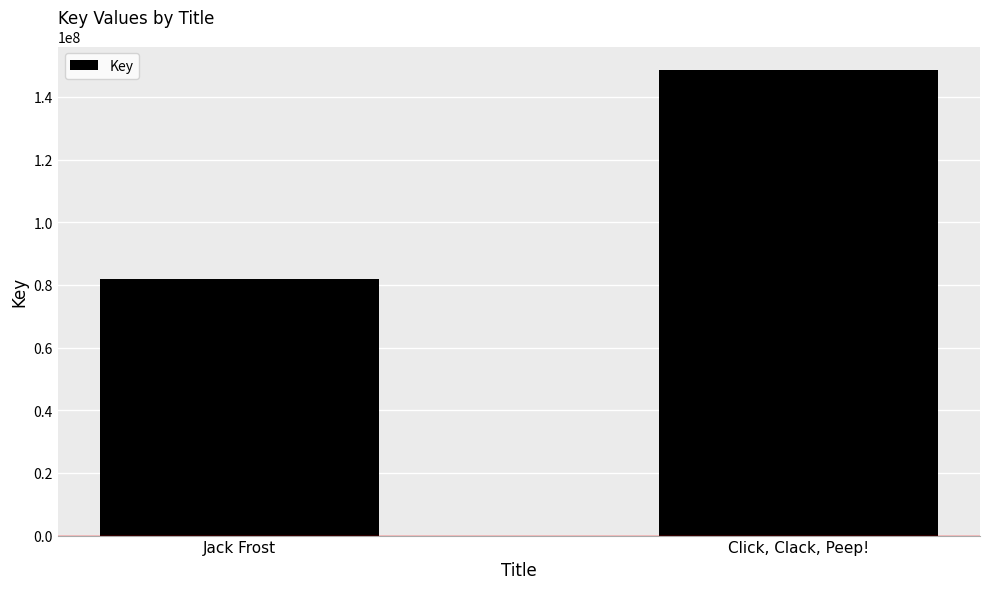

What is the difference between the values at Jack Frost and Click, Clack, Peep!?

66858107